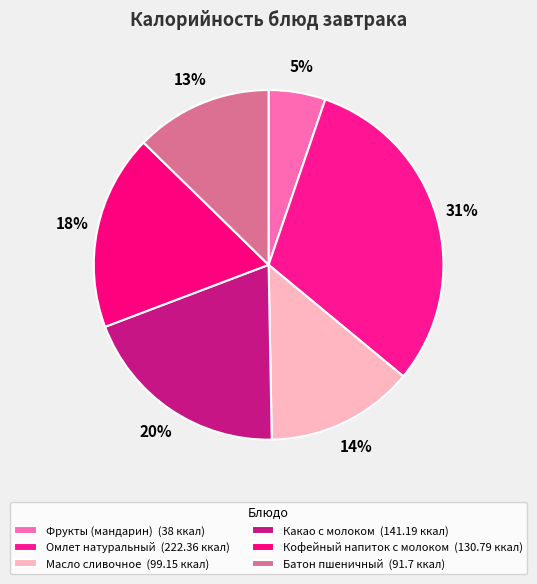

What percentage is the Какао с молоком slice, to the nearest percent?

20%